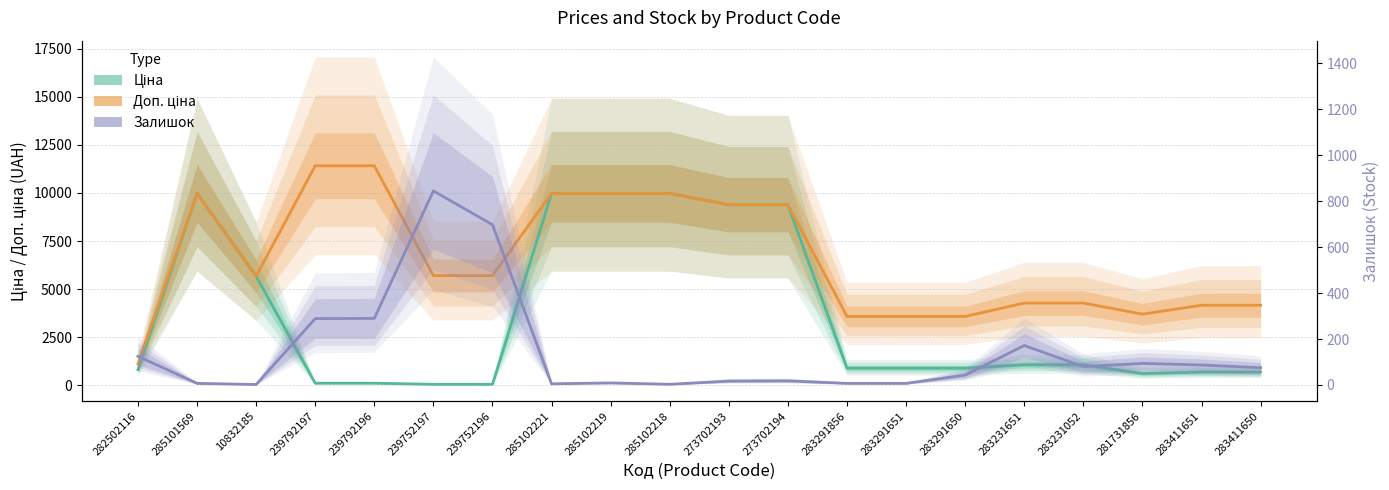

Reading left to right, list all the values displayed in this chart.

Ціна: 818.5	9975.0	5673.8	114.1	114.1	57.0	57.0	9975.0	9975.0	9975.0	9384.0	9384.0	895.9	895.9	895.9	1069.8	1069.8	617.0	694.3	694.3
Доп. ціна: 1109.2	9975.0	5673.8	11410.0	11410.0	5705.0	5705.0	9975.0	9975.0	9975.0	9384.0	9384.0	3583.6	3583.6	3583.6	4279.1	4279.1	3701.9	4165.6	4165.6
Залишок: 125.0	7.0	2.0	289.0	290.0	845.0	698.0	5.0	9.0	3.0	17.0	18.0	7.0	7.0	43.0	172.0	80.0	94.0	87.0	75.0